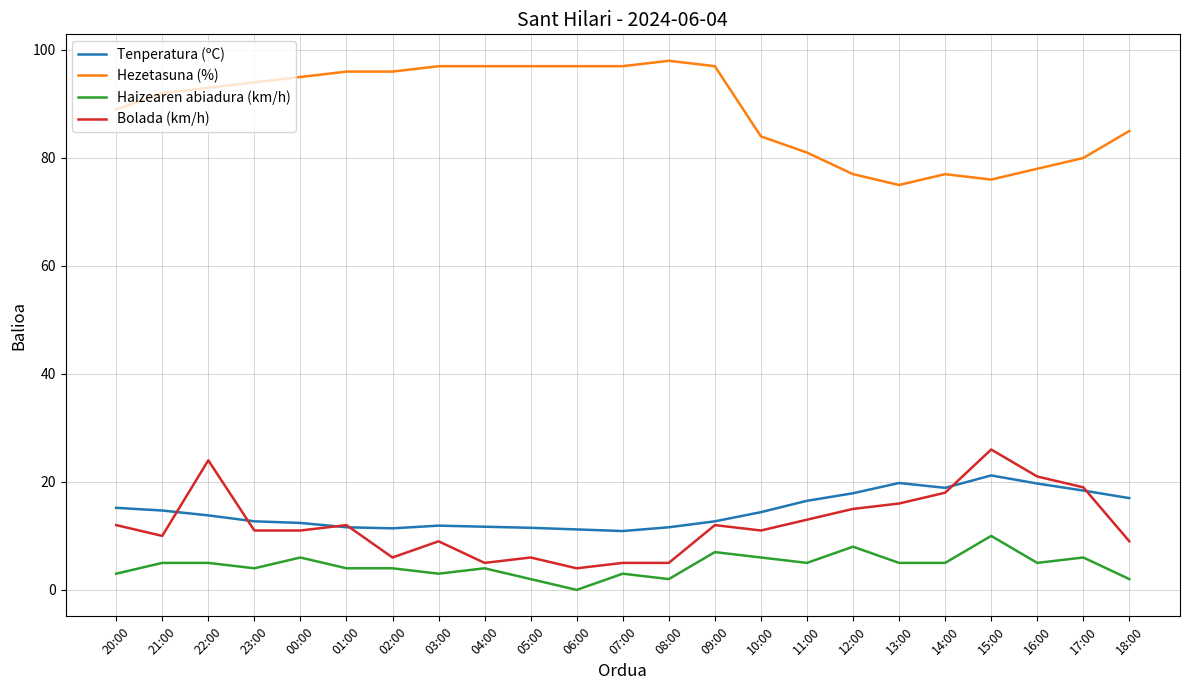

What are all the series names shown in the legend?

Tenperatura (ºC), Hezetasuna (%), Haizearen abiadura (km/h), Bolada (km/h)